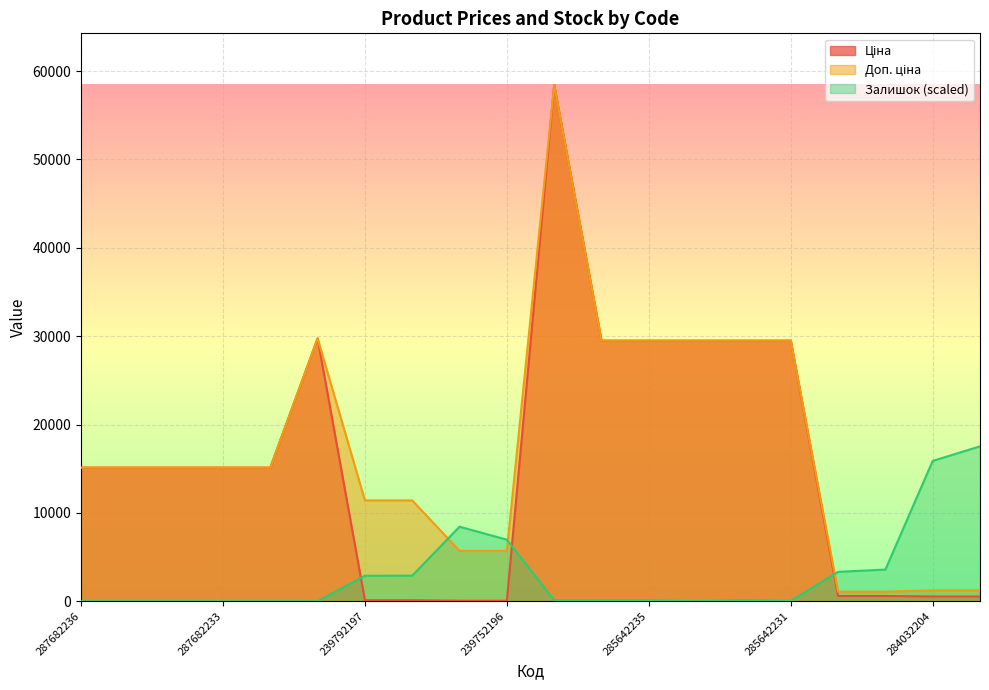

Between 239792197 and 287682231, which is larger?

287682231